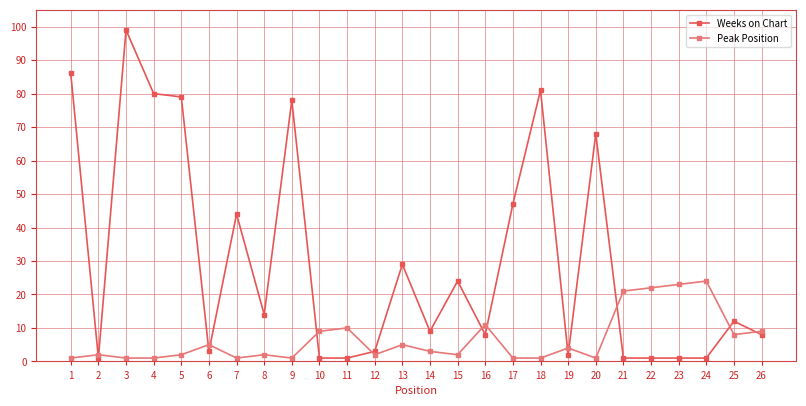

At which label does Peak Position reach its peak?

24